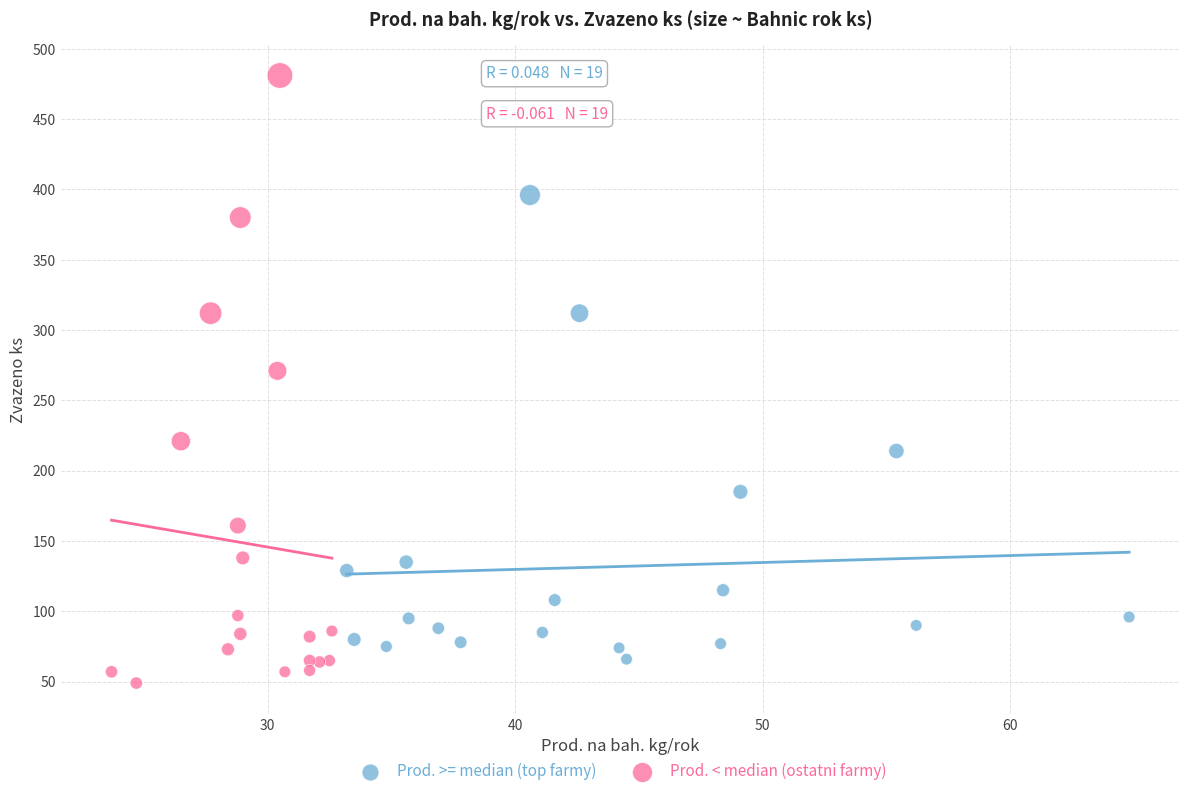

Which series has the widest spread of Y values?

Prod. < median (ostatni farmy)